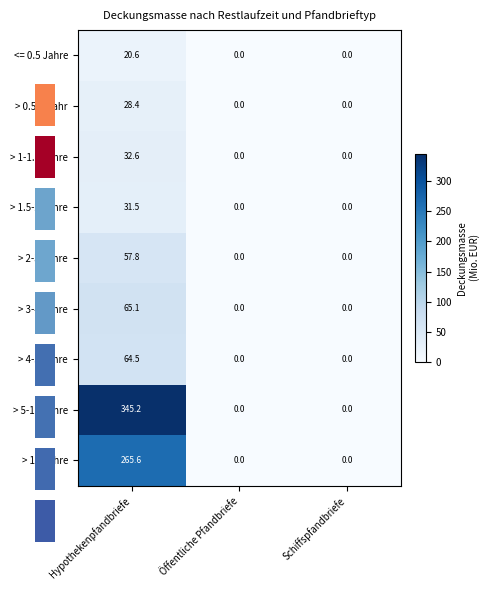

Is it true that <= 0.5 Jahre equals 0.0 at Schiffspfandbriefe?

True